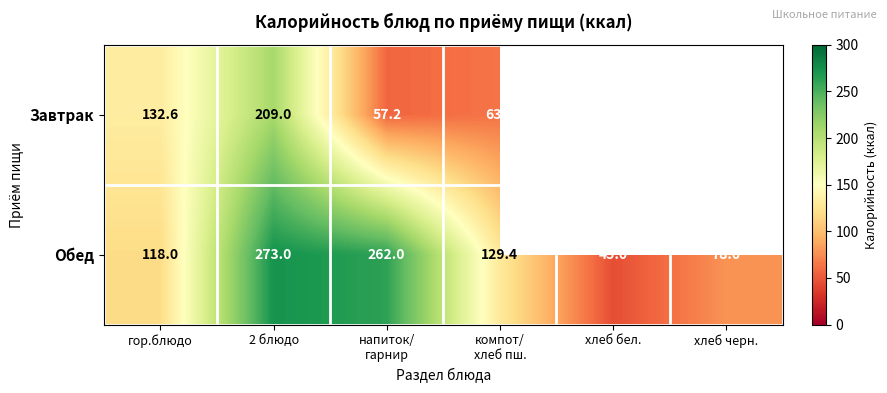

At 2 блюдо, list the series in order from smallest to largest.

Завтрак, Обед